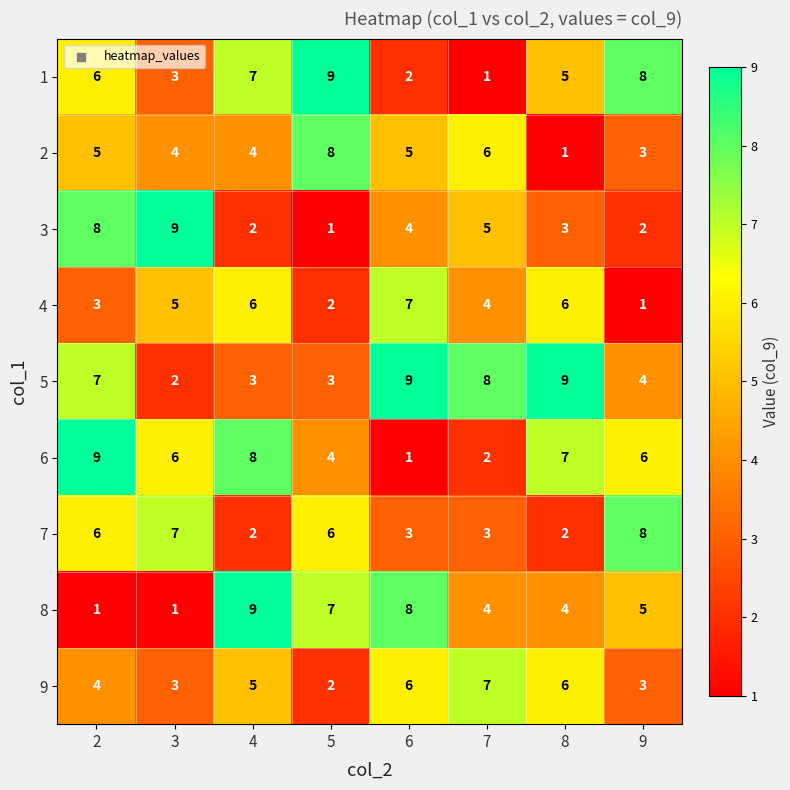

Which series has the largest total across all categories?

5